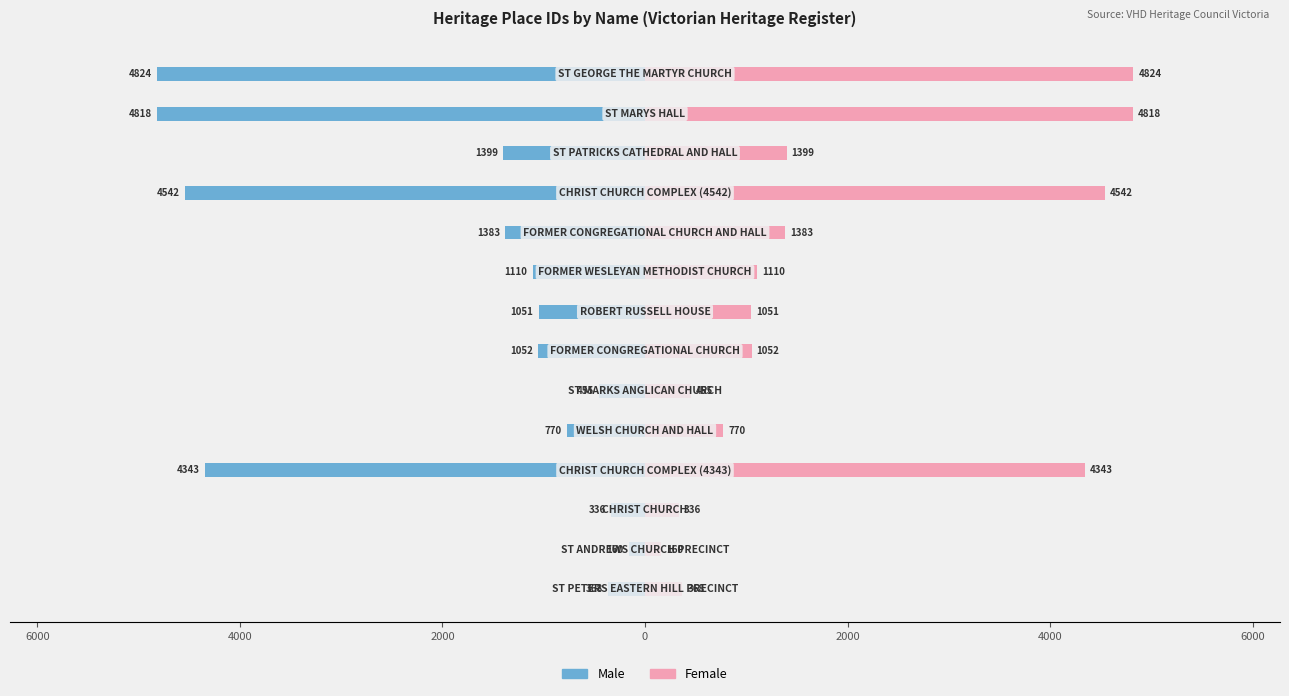

How many values in the Female series exceed 1110?

6